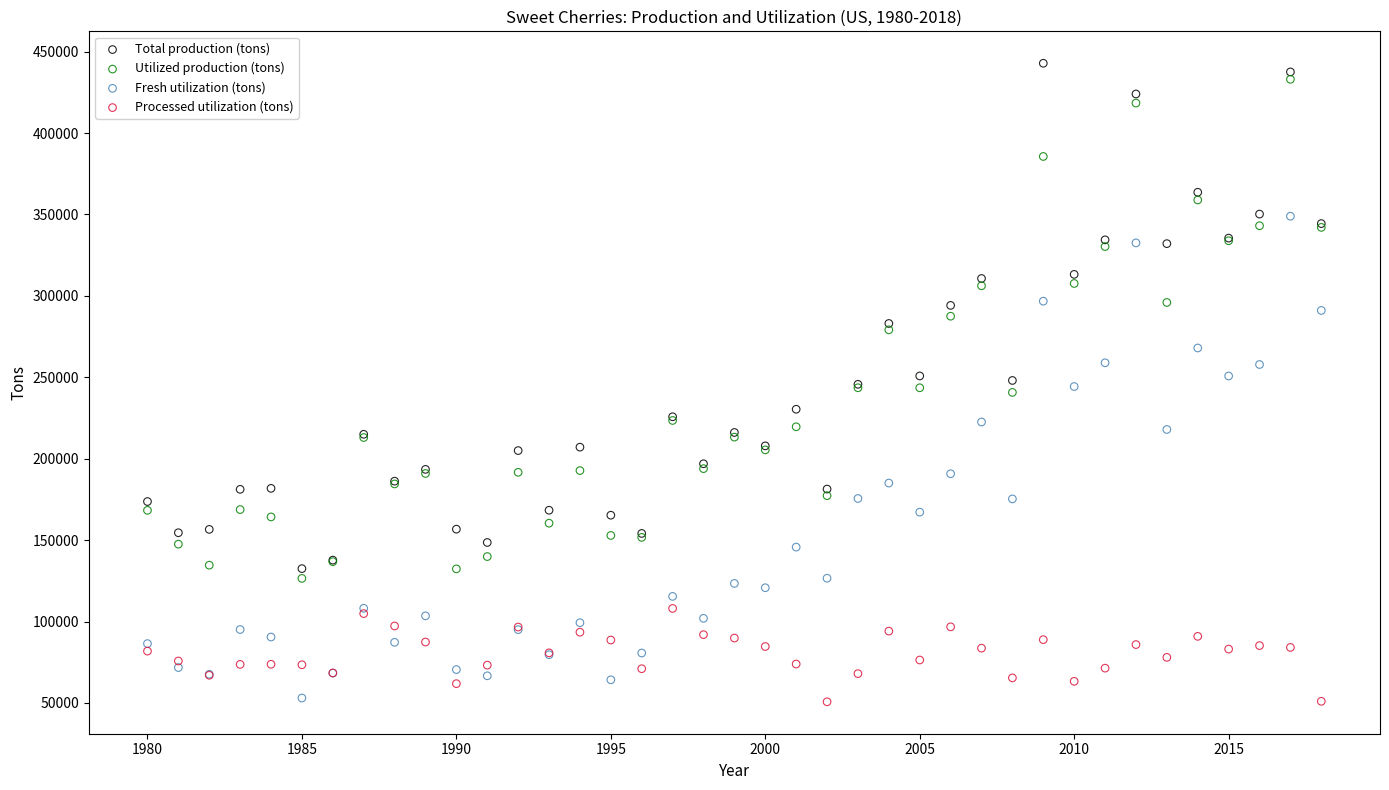

Which series contains the highest Y value?

Total production (tons)